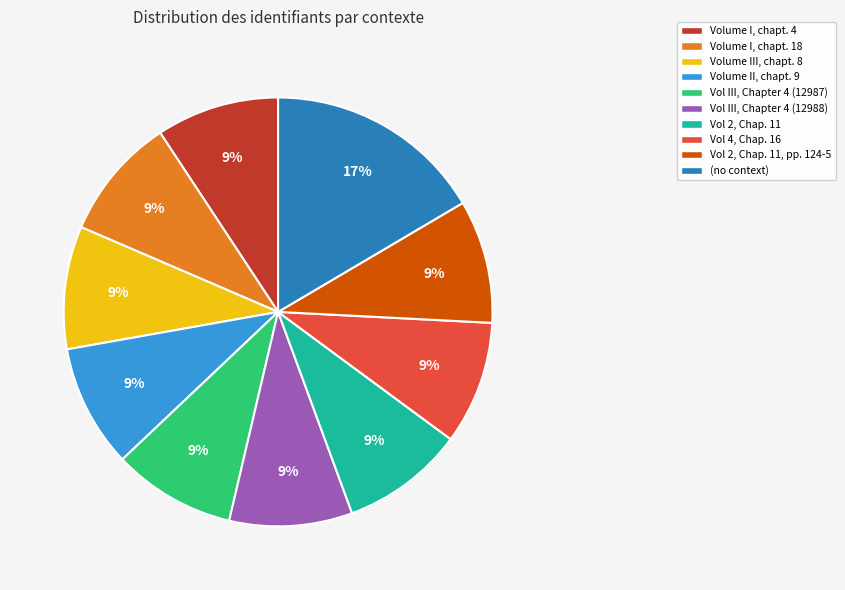

Is there any slice that represents more than half of the pie?

No